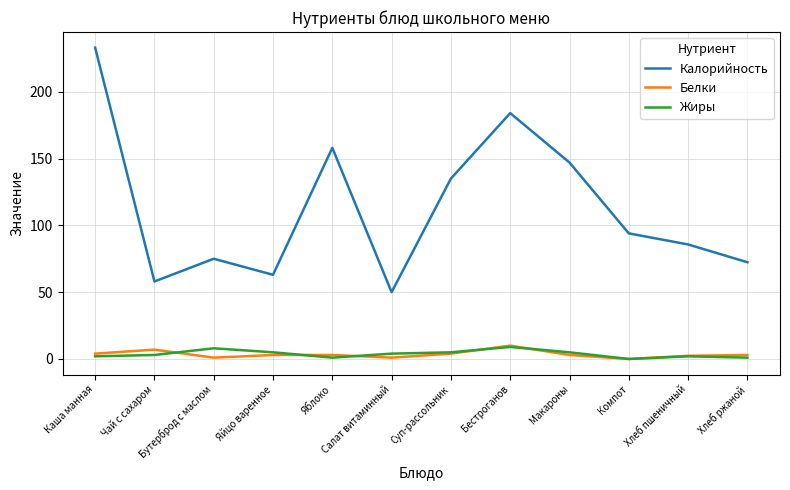

True or false: Калорийность has a value of 63.0 at Яйцо варенное.

True